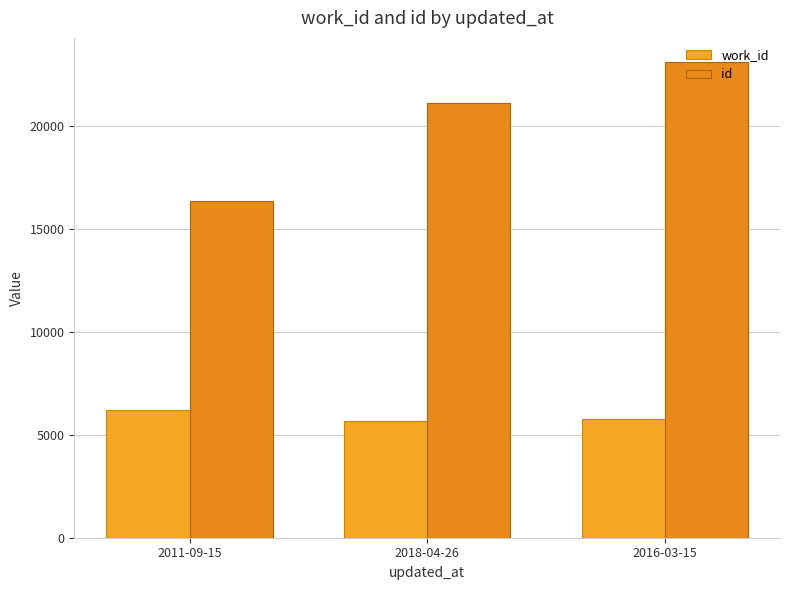

What is the label of the 1st bar from the right?

2016-03-15